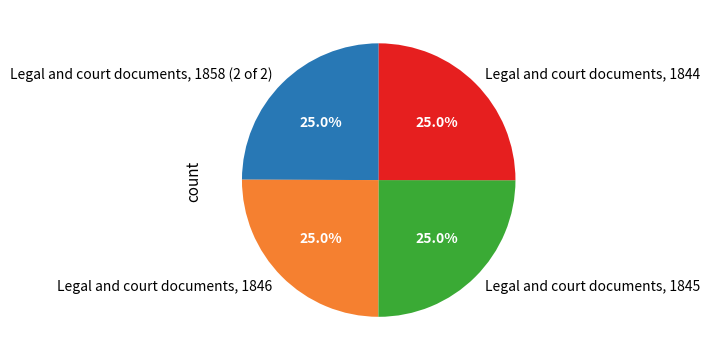

What portion of the pie excludes Legal and court documents, 1858 (2 of 2)?

75.0%